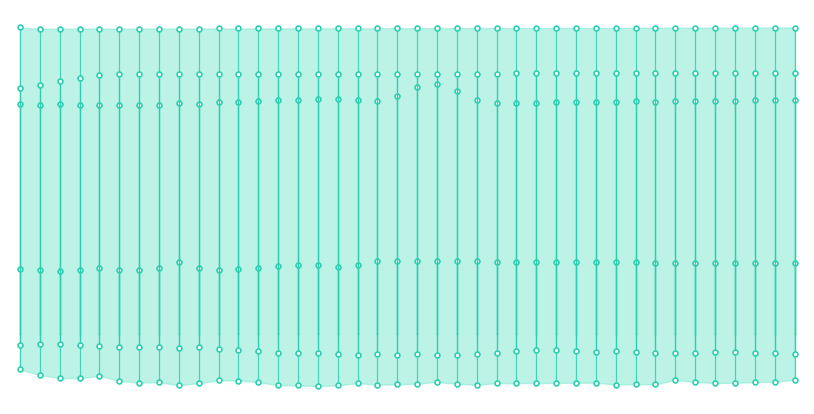

How many distinct data groups are displayed?

6